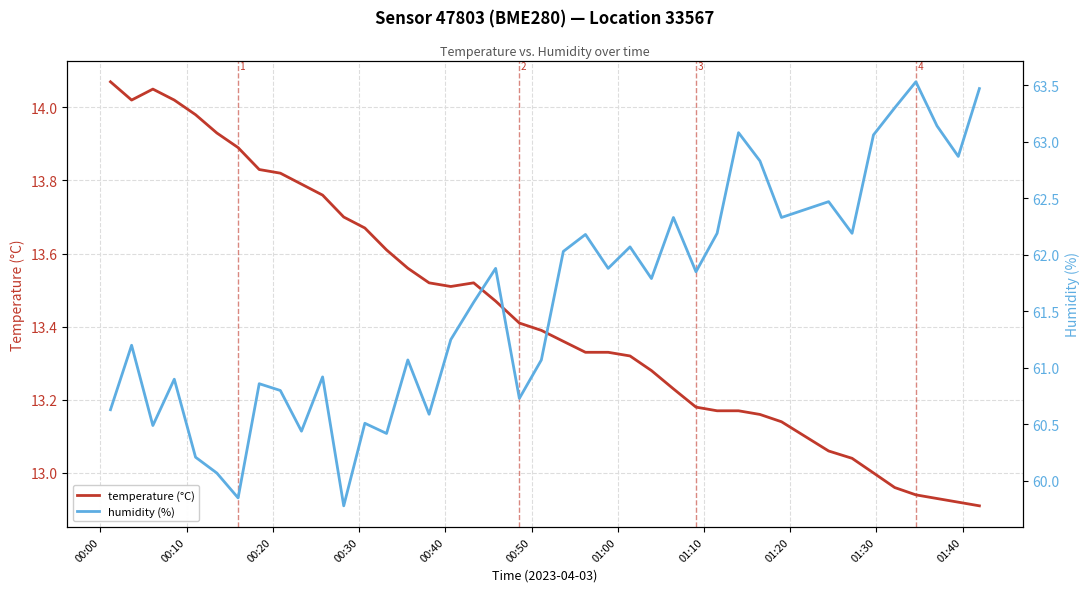

At how many categories does at least one series exceed 57?

40